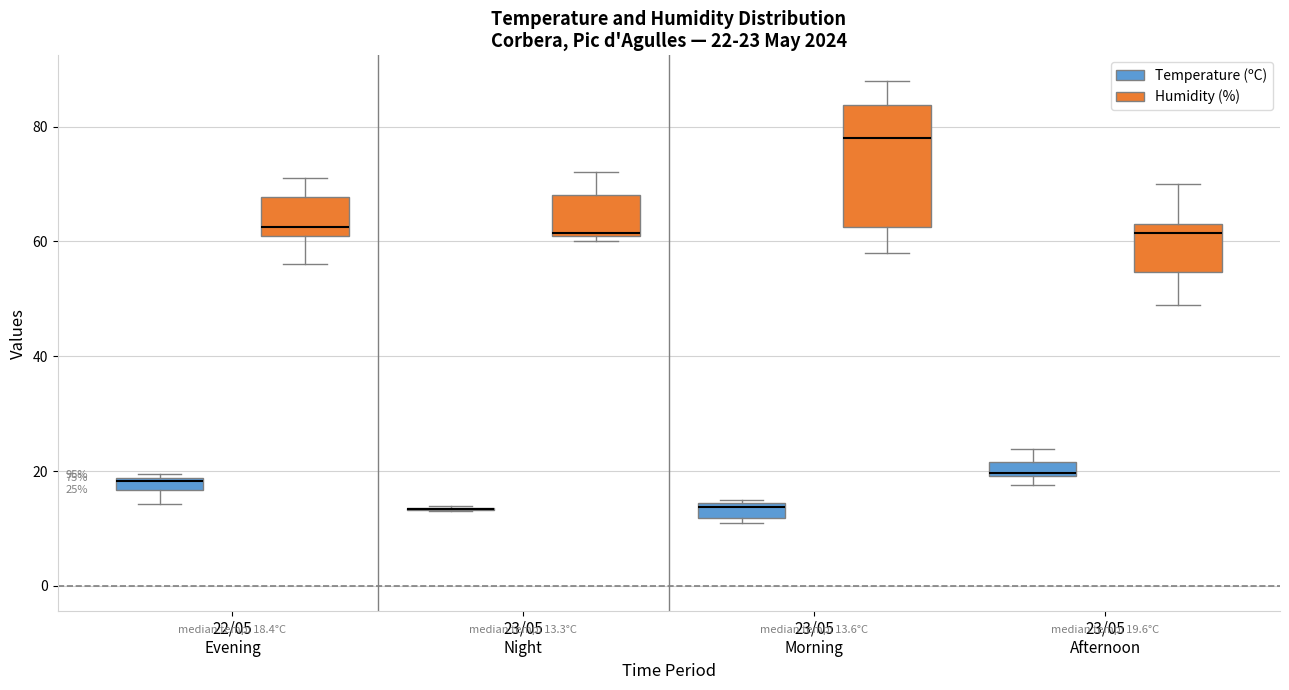

Comparing the boxes themselves (not the whiskers), which one is the tallest?

23/05 Morning (Humidity (%))